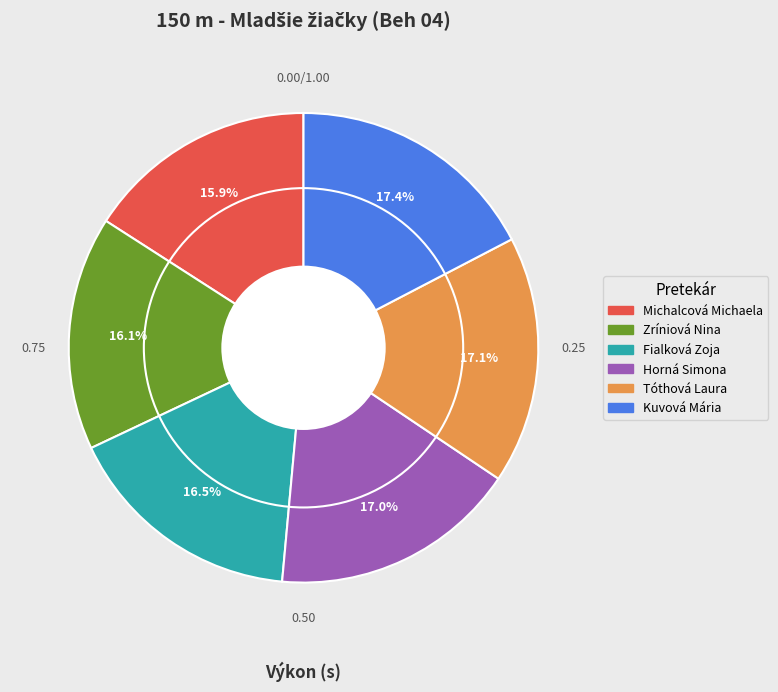

What portion of the pie excludes Fialková Zoja?

83.5%